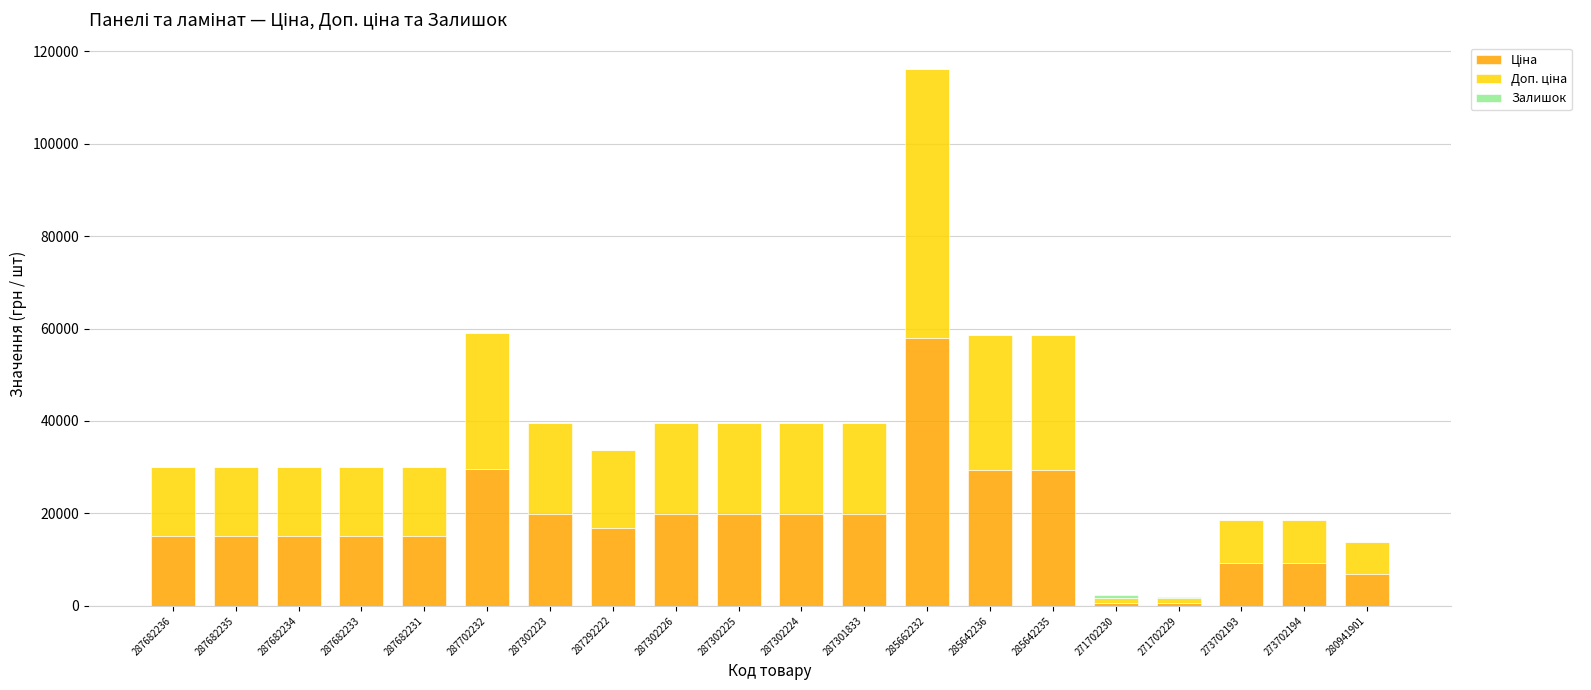

At which category is the sum across all series the highest?

285662232